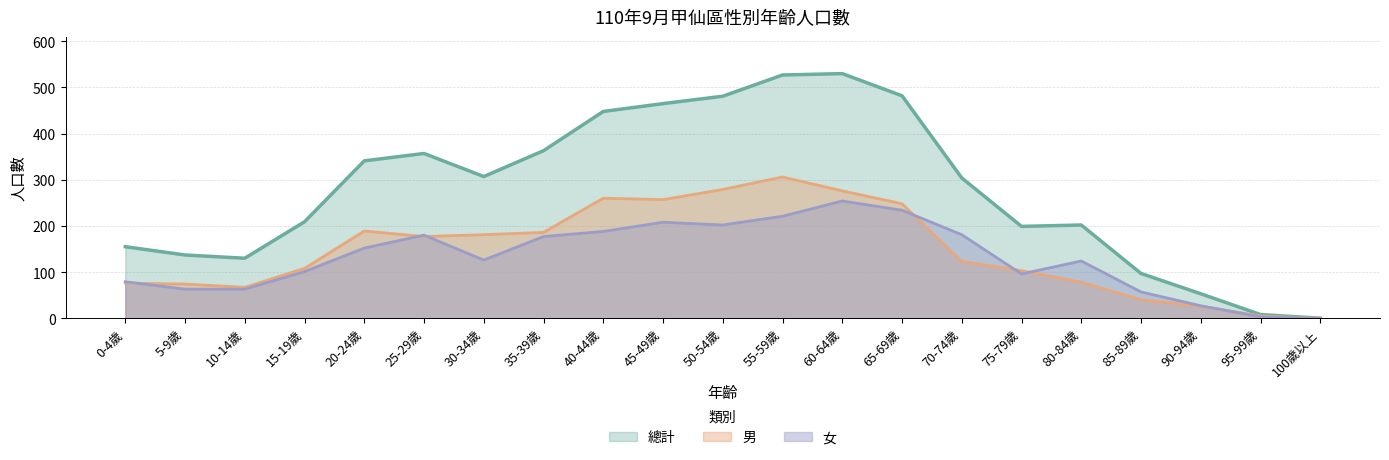

What is the sum of the 男 values at 55-59歲 and 50-54歲?

585